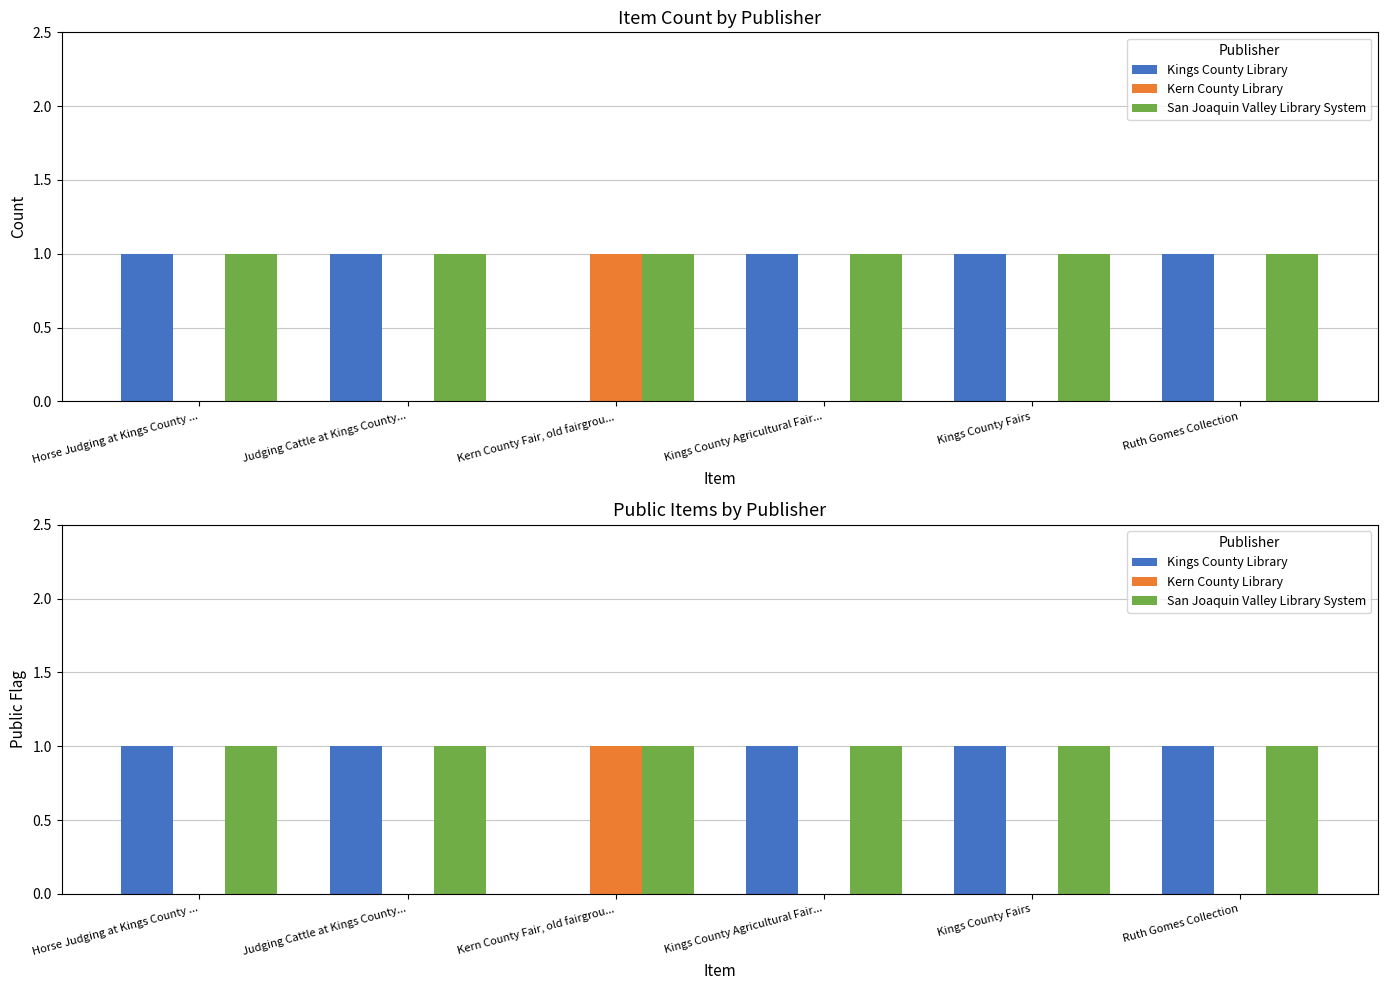

Is the value of Kings County Library at Kings County Agricultural Fair... greater than the value of Kern County Library at Kings County Agricultural Fair...?

Yes